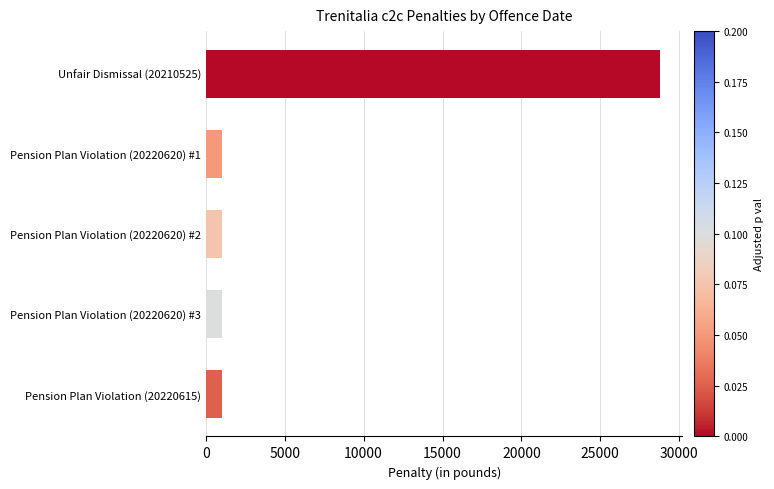

What is the minimum value shown in the chart?

1000